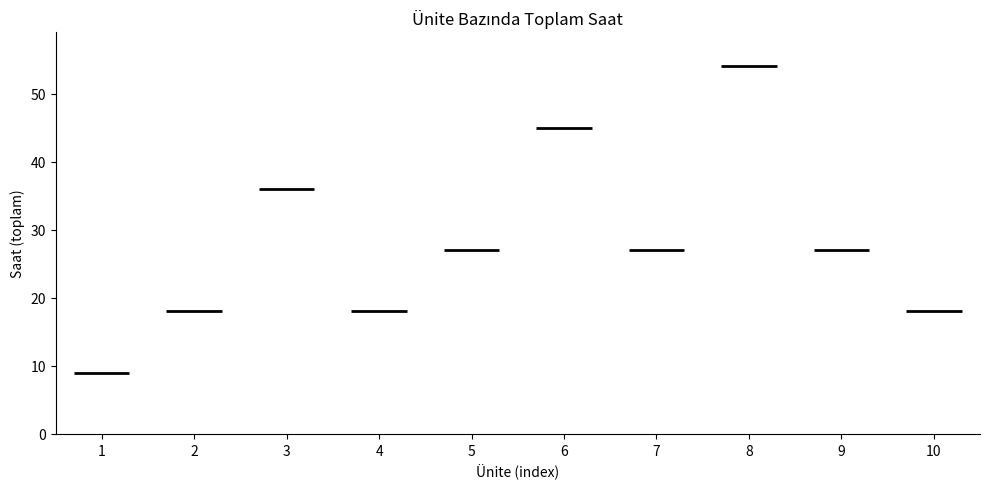

Reading left to right, transcribe all the data shown in this chart.

1=9	2=18	3=36	4=18	5=27	6=45	7=27	8=54	9=27	10=18